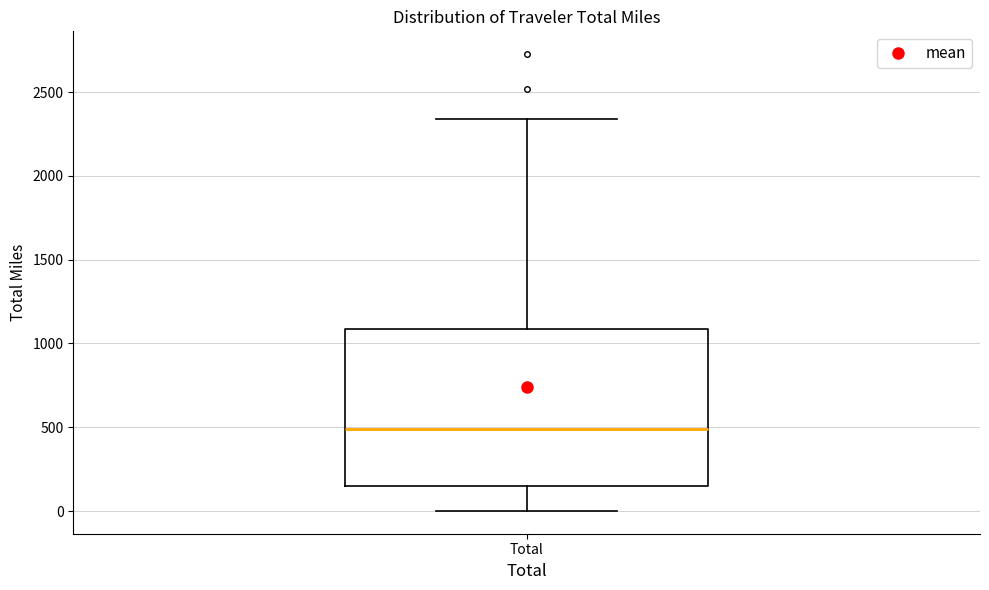

Where is the upper edge of the box for Total on the y-axis? The values are not printed on the chart, so give them approximately, as read against the axis.

1100